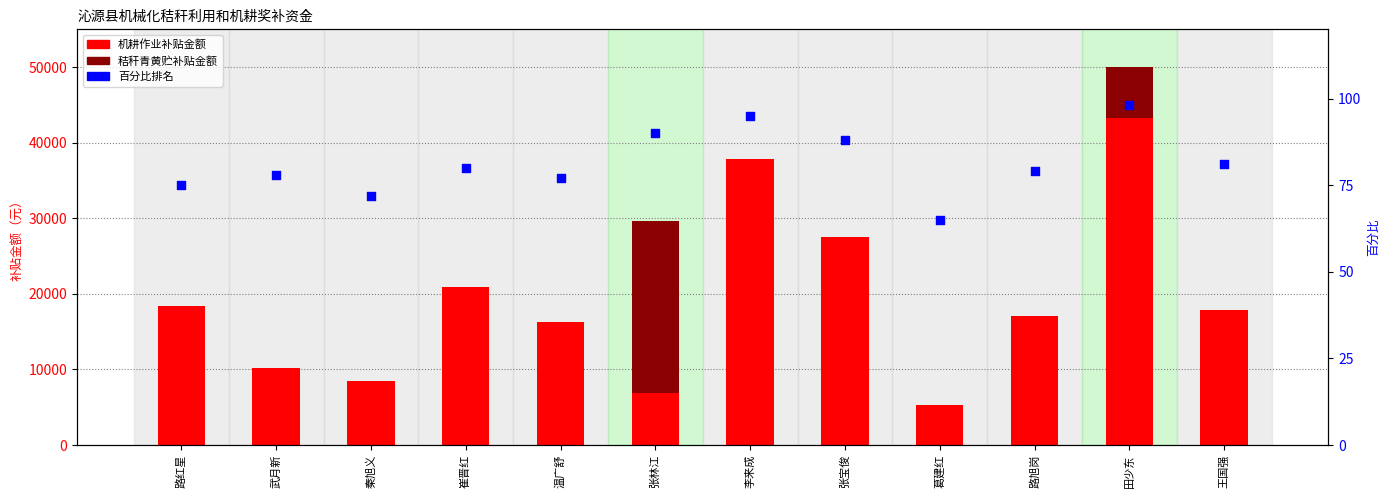

What is the total value across all series at 张林江?

29655.7